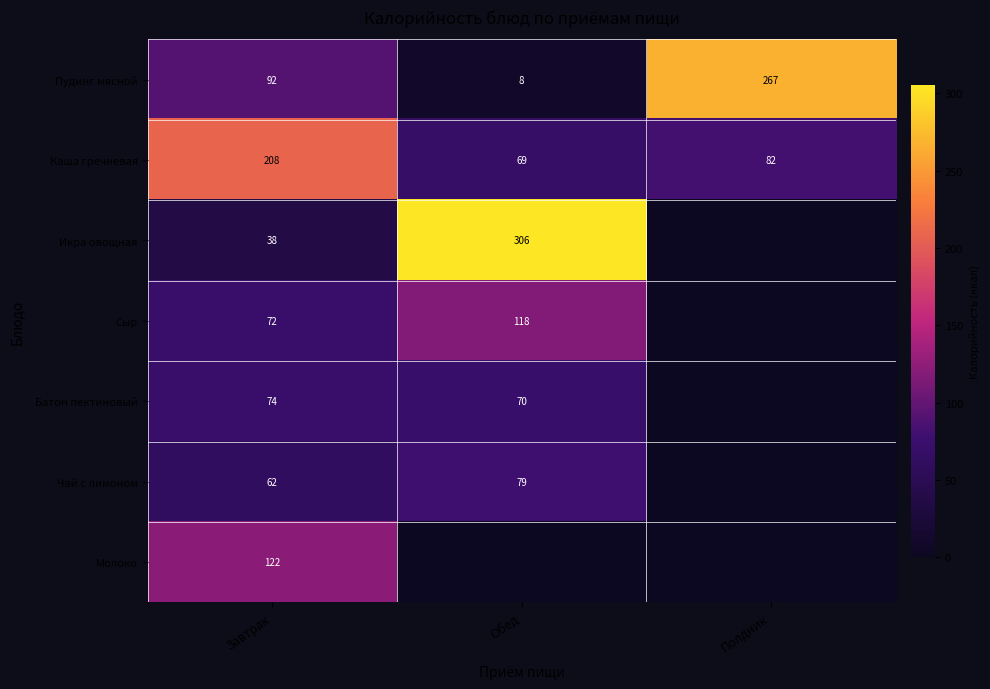

What is the difference between the maximum and minimum values in the Пудинг мясной series?

259